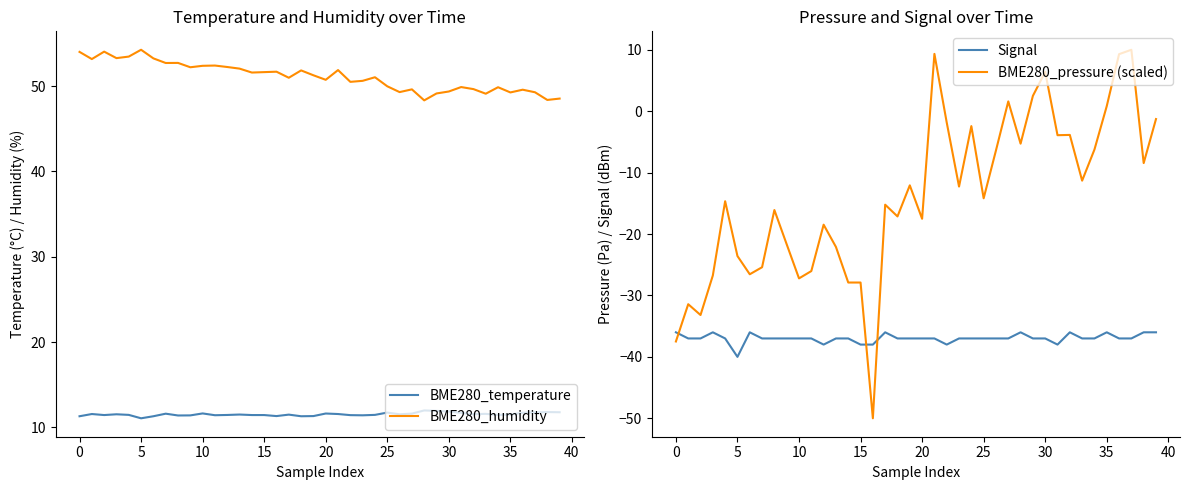

How many values in the BME280_humidity series exceed 51?

21